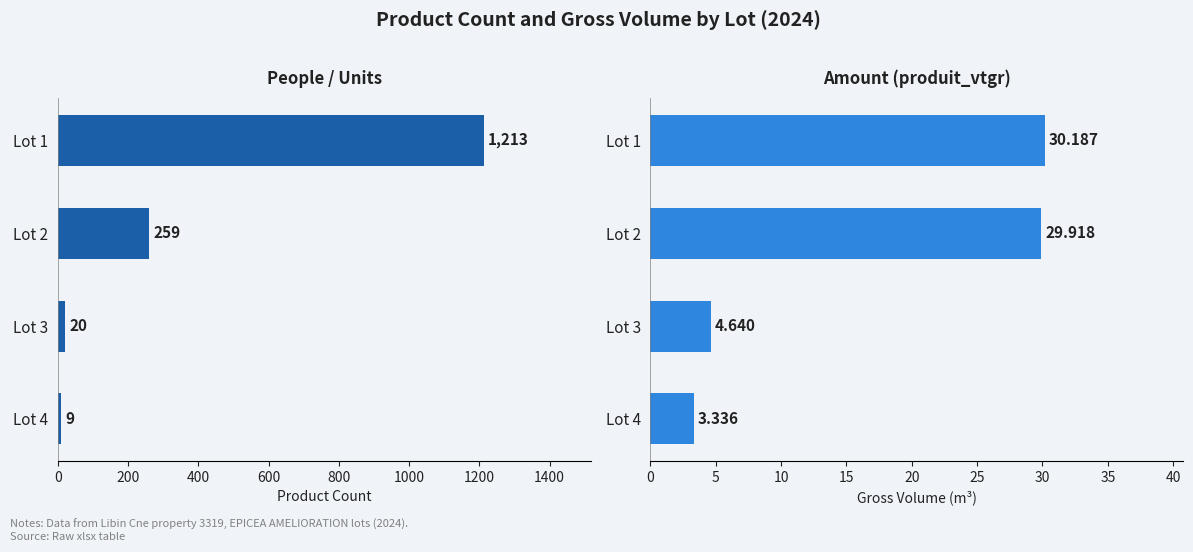

Which series has the largest total across all categories?

produit_nbre